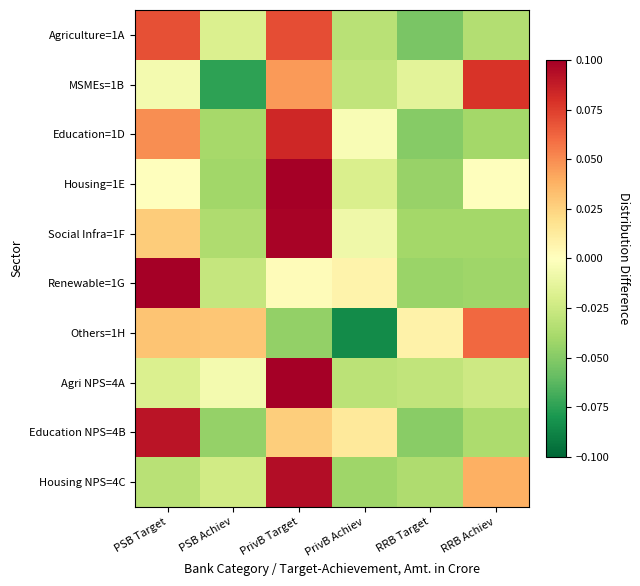

Reading left to right, extract all data points from this chart.

Agriculture=1A: PSB Target=0.1	PSB Achiev=-0.0	PrivB Target=0.1	PrivB Achiev=-0.0	RRB Target=-0.1	RRB Achiev=-0.0
MSMEs=1B: PSB Target=-0.0	PSB Achiev=-0.1	PrivB Target=0.0	PrivB Achiev=-0.0	RRB Target=-0.0	RRB Achiev=0.1
Education=1D: PSB Target=0.0	PSB Achiev=-0.0	PrivB Target=0.1	PrivB Achiev=-0.0	RRB Target=-0.0	RRB Achiev=-0.0
Housing=1E: PSB Target=0.0	PSB Achiev=-0.0	PrivB Target=0.1	PrivB Achiev=-0.0	RRB Target=-0.0	RRB Achiev=-0.0
Social Infra=1F: PSB Target=0.0	PSB Achiev=-0.0	PrivB Target=0.1	PrivB Achiev=-0.0	RRB Target=-0.0	RRB Achiev=-0.0
Renewable=1G: PSB Target=0.1	PSB Achiev=-0.0	PrivB Target=0.0	PrivB Achiev=0.0	RRB Target=-0.0	RRB Achiev=-0.0
Others=1H: PSB Target=0.0	PSB Achiev=0.0	PrivB Target=-0.0	PrivB Achiev=-0.1	RRB Target=0.0	RRB Achiev=0.1
Agri NPS=4A: PSB Target=-0.0	PSB Achiev=-0.0	PrivB Target=0.1	PrivB Achiev=-0.0	RRB Target=-0.0	RRB Achiev=-0.0
Education NPS=4B: PSB Target=0.1	PSB Achiev=-0.0	PrivB Target=0.0	PrivB Achiev=0.0	RRB Target=-0.0	RRB Achiev=-0.0
Housing NPS=4C: PSB Target=-0.0	PSB Achiev=-0.0	PrivB Target=0.1	PrivB Achiev=-0.0	RRB Target=-0.0	RRB Achiev=0.0